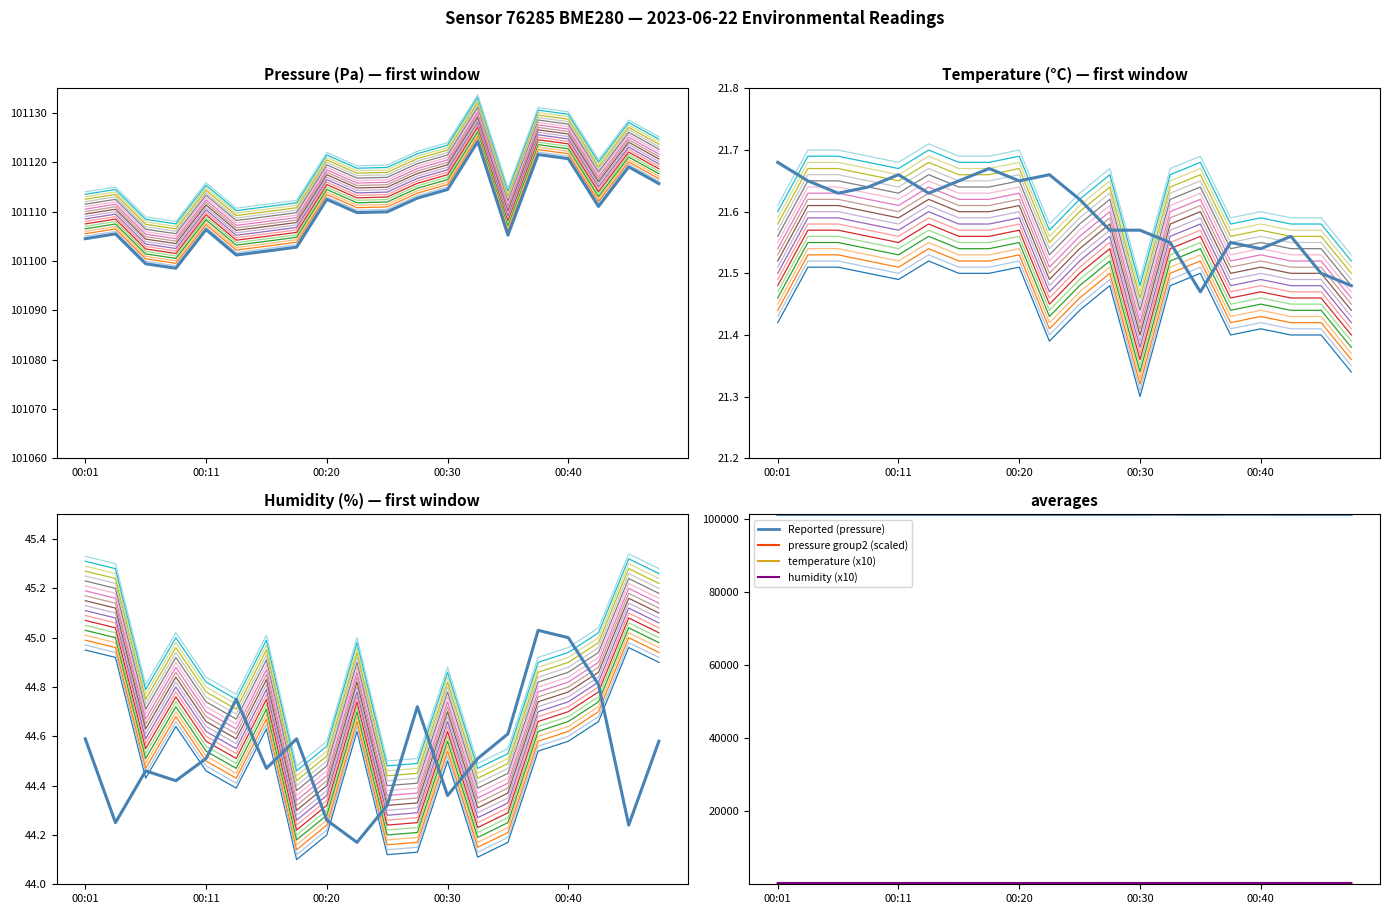

How many data points does each series have?

20